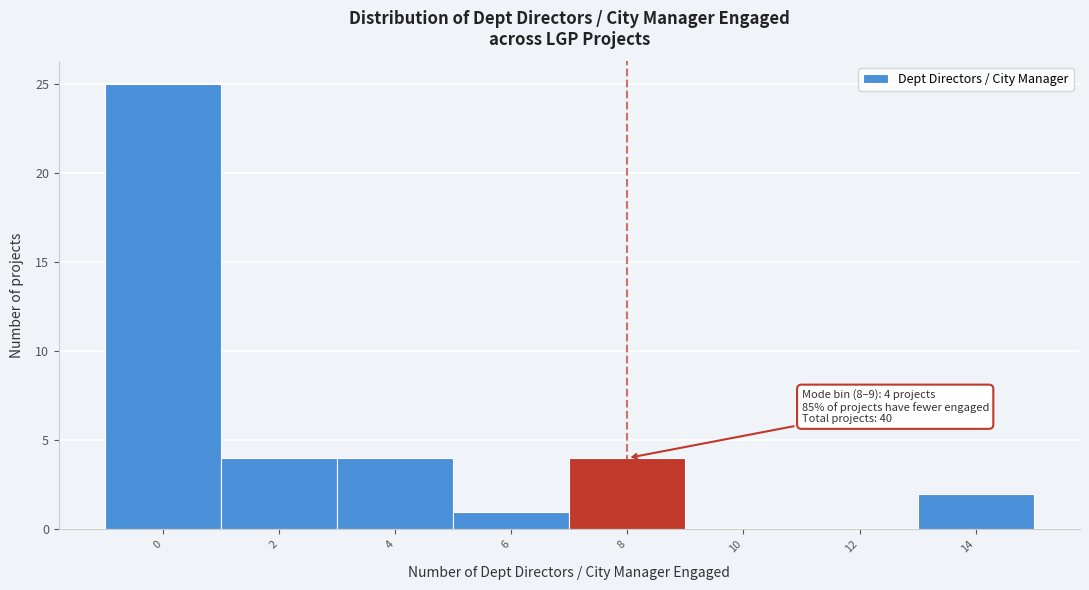

Reading left to right, transcribe all the data shown in this chart.

0=25	2=4	4=4	6=1	8=4	10=0	12=0	14=2